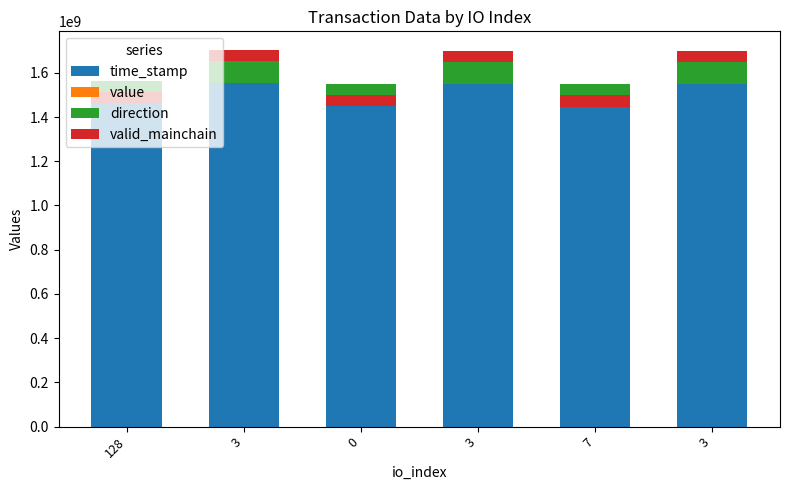

At how many categories does at least one series exceed 502402053?

6